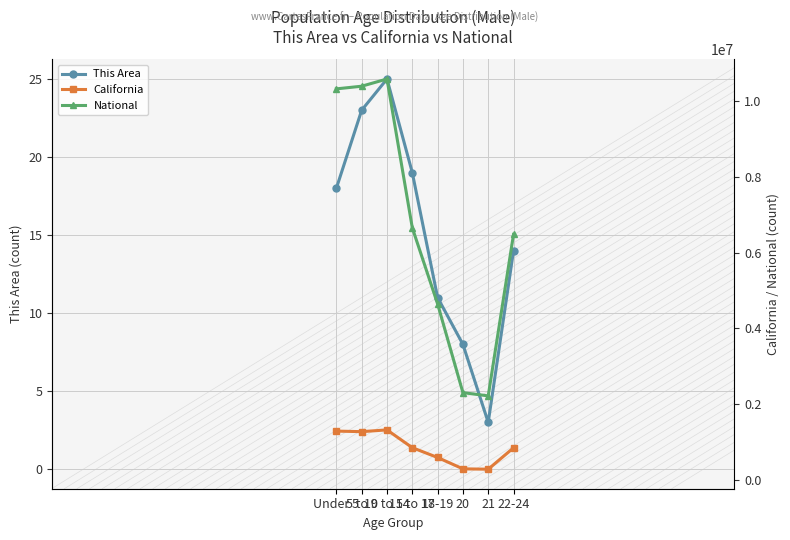

What is the lowest value of the National series?

2223198